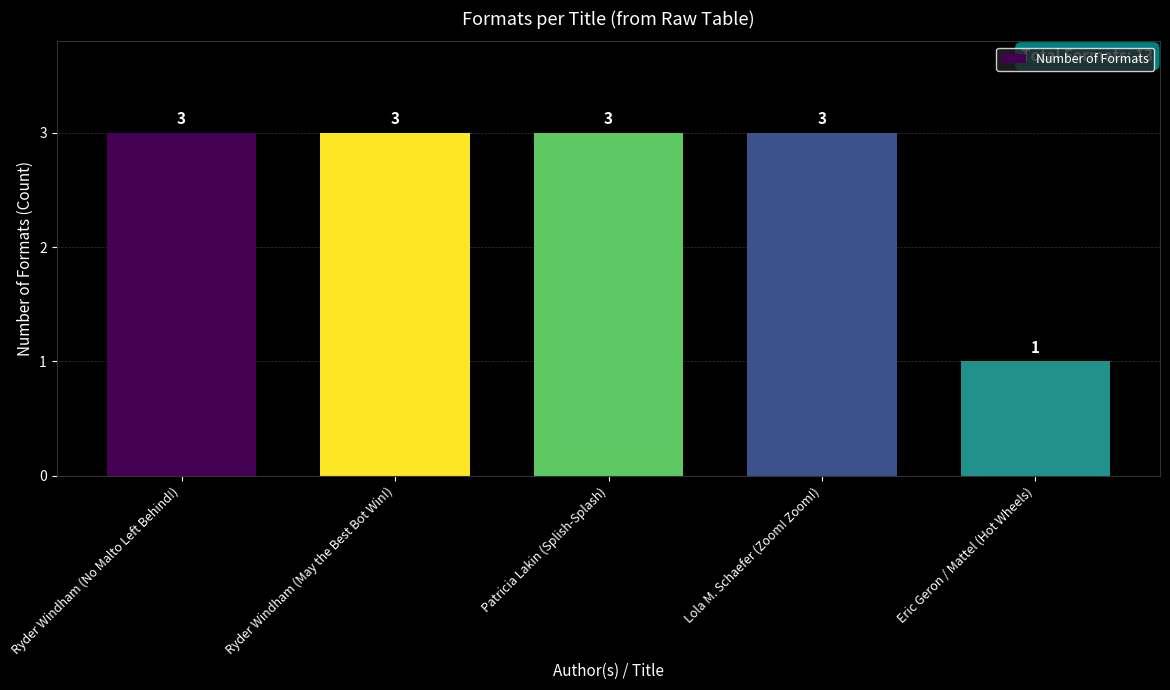

Which label corresponds to the smallest value in the chart?

Eric Geron / Mattel (Hot Wheels)